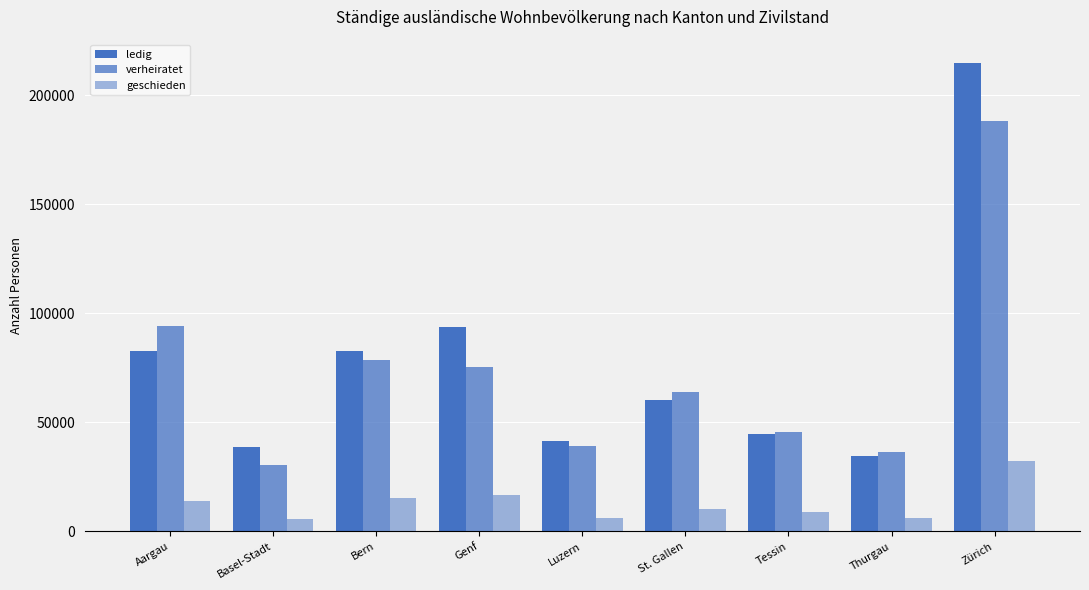

Is the value of ledig at Basel-Stadt greater than the value of verheiratet at Zürich?

No